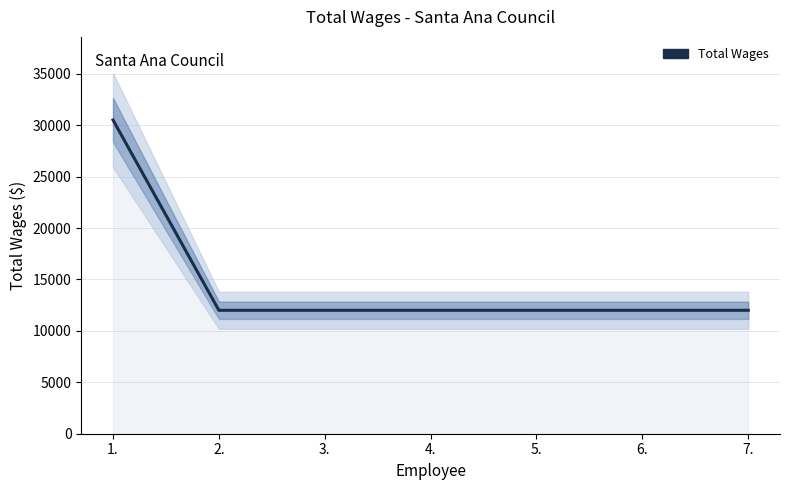

Is it true that the value at 4. is 18692?

False